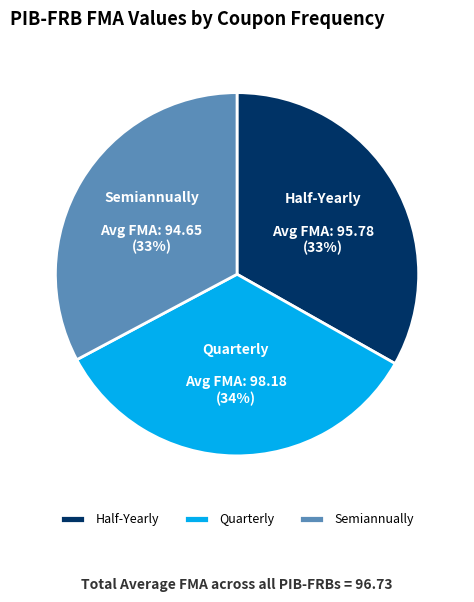

Count the number of slices in the pie.

3